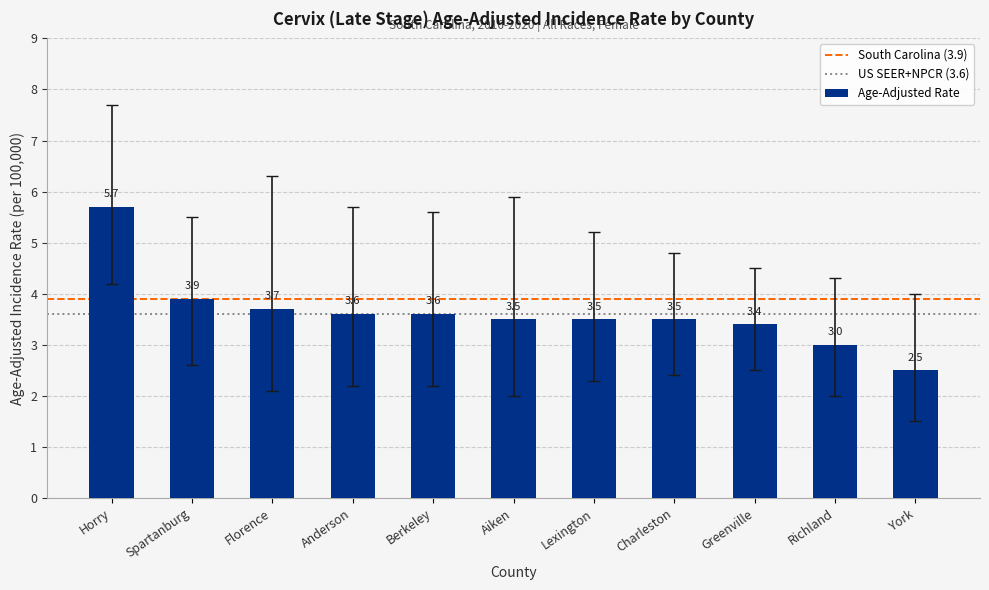

The value at York is 2.5. True or false?

True